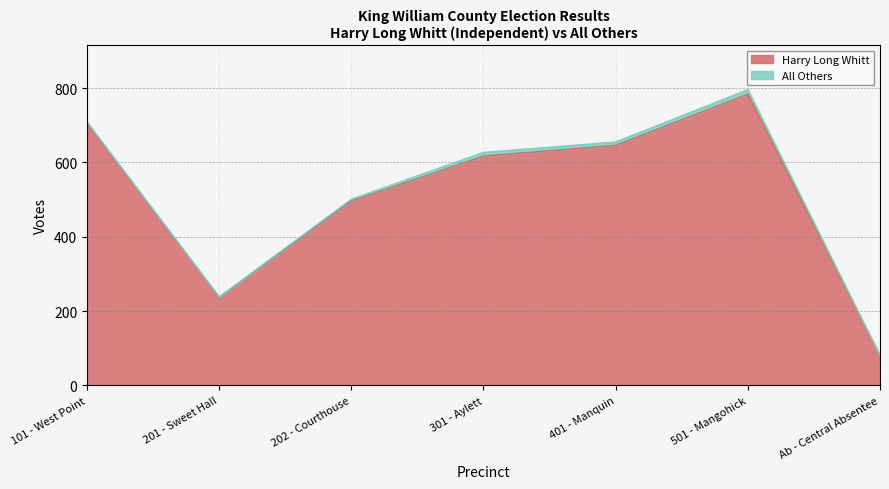

Which category has the highest value across all series?

501 - Mangohick